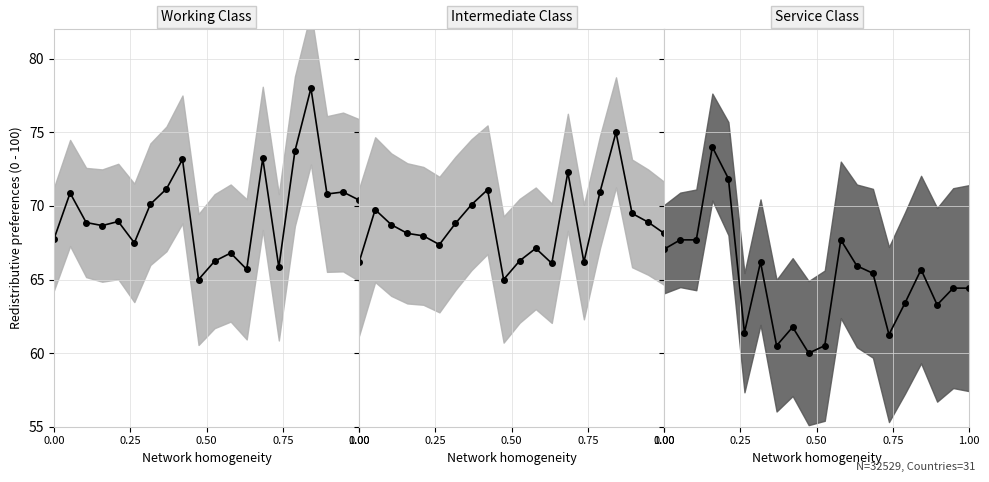

True or false: Working Class and Intermediate Class intersect in this chart.

True